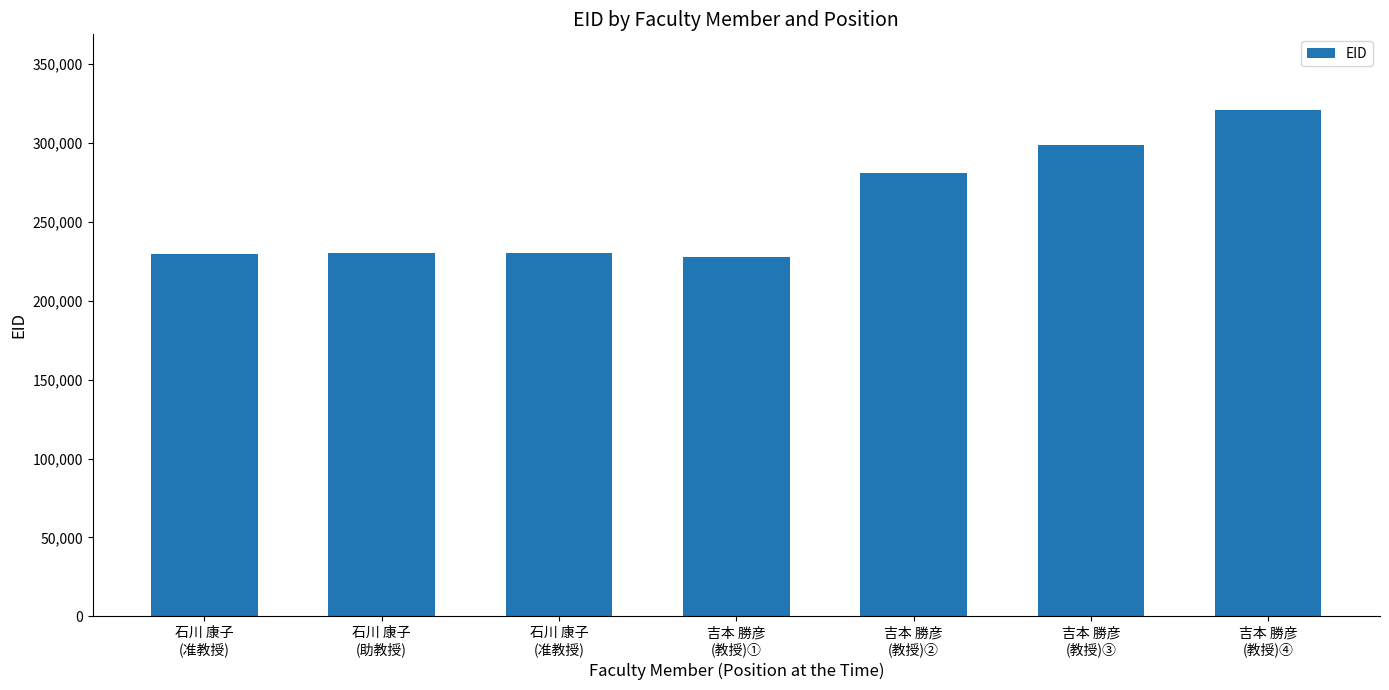

Reading left to right, extract all data points from this chart.

石川 康子
(准教授)=229723	石川 康子
(助教授)=230501	石川 康子
(准教授)=230503	吉本 勝彦
(教授)①=227834	吉本 勝彦
(教授)②=280885	吉本 勝彦
(教授)③=298602	吉本 勝彦
(教授)④=320745